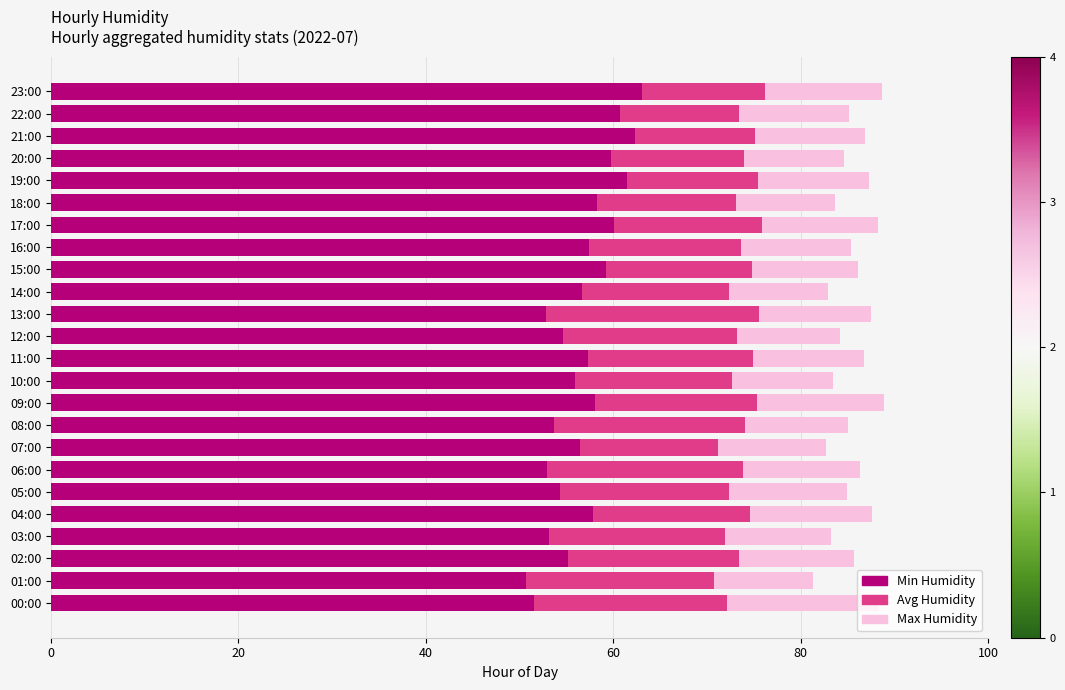

Which series has the largest total across all categories?

Max Humidity